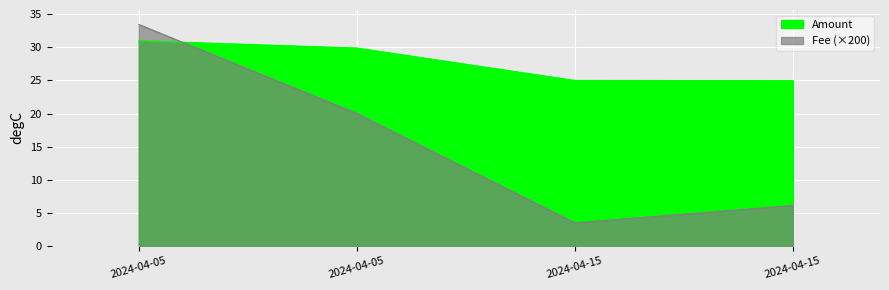

What is the total value across all series at 2024-04-05?

64.5